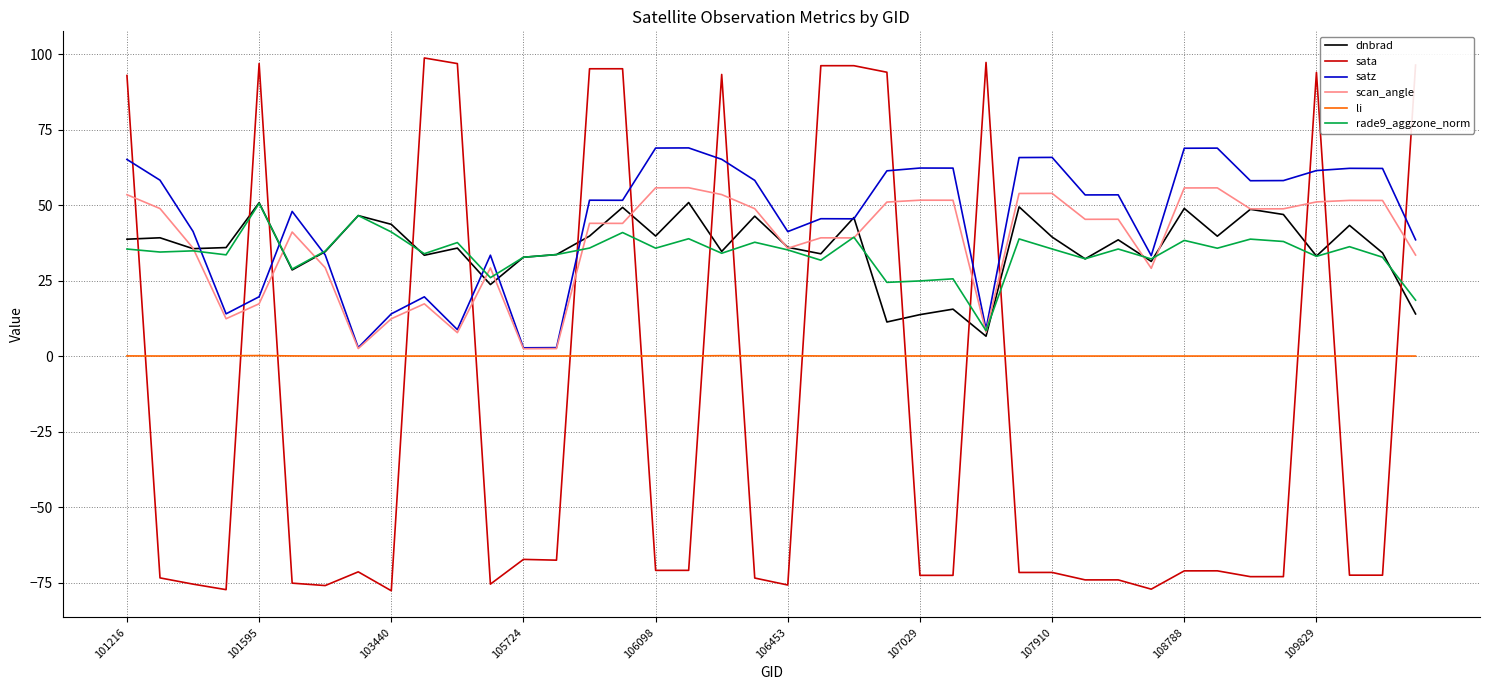

After their last crossing, which series has the higher values: rade9_aggzone_norm or scan_angle?

scan_angle